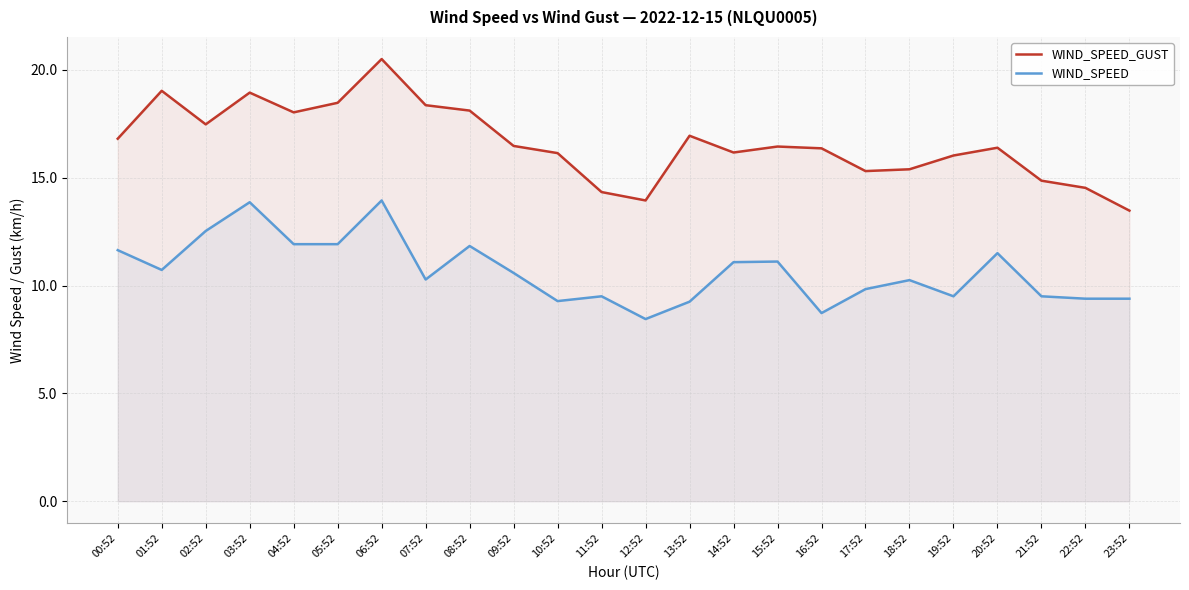

Where is the first local minimum for WIND_SPEED_GUST?

02:52